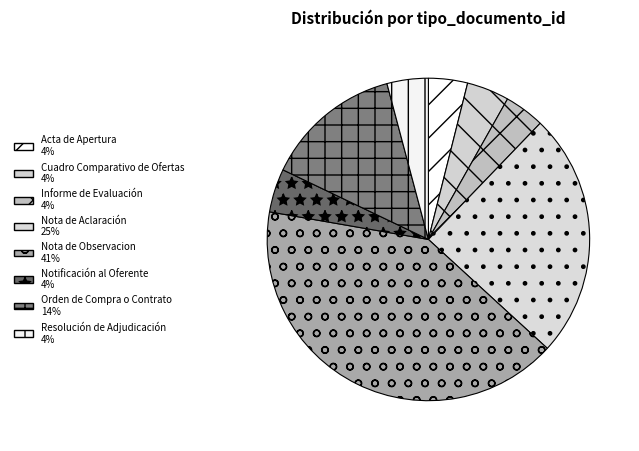

How many slices are in this pie chart?

8